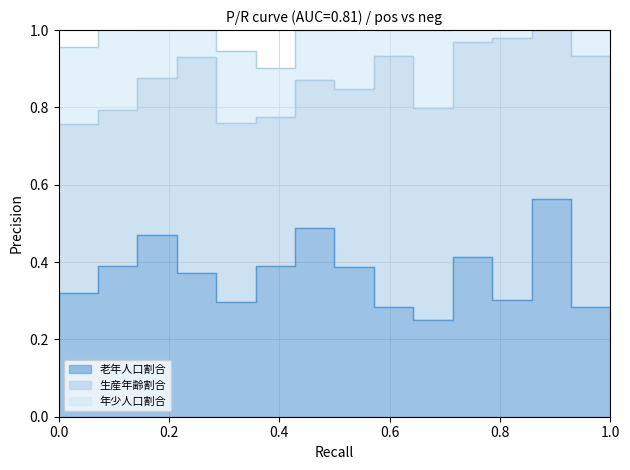

What is the highest value of the 生産年齢割合 series?

0.7